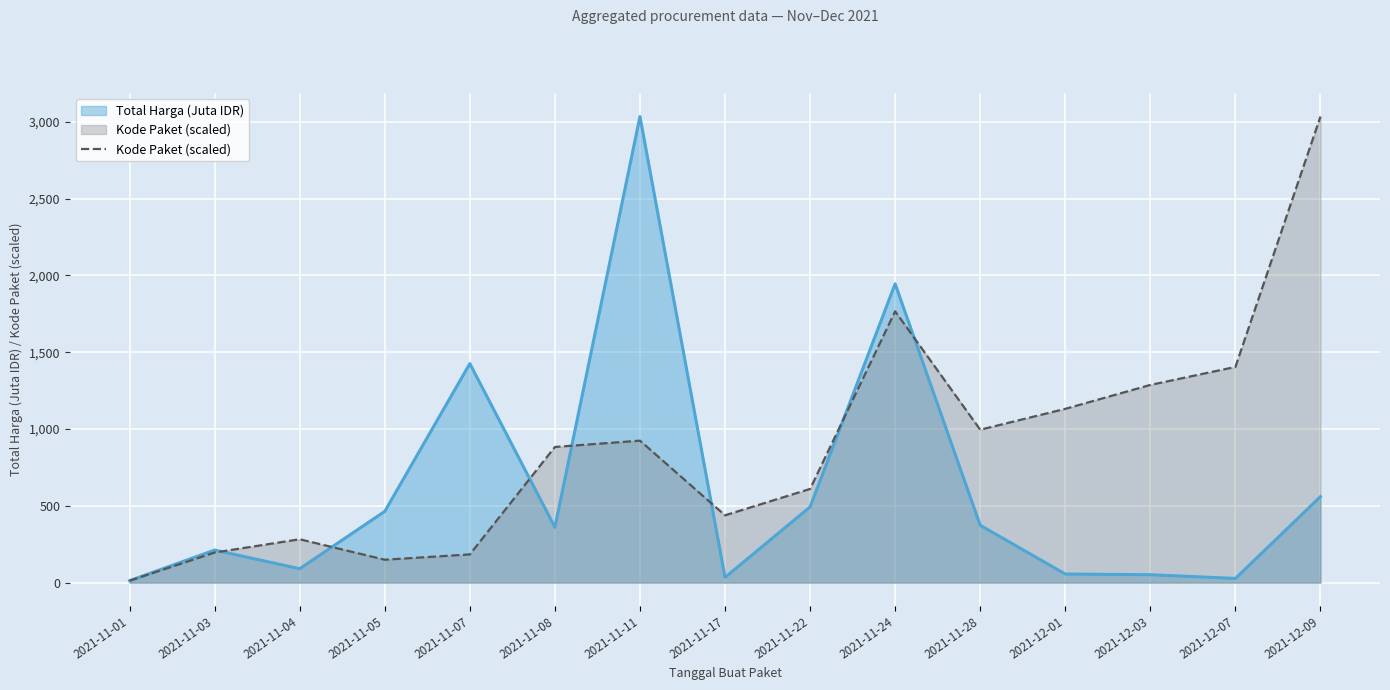

Which has a higher value, 2021-11-11 or 2021-11-07?

2021-11-11